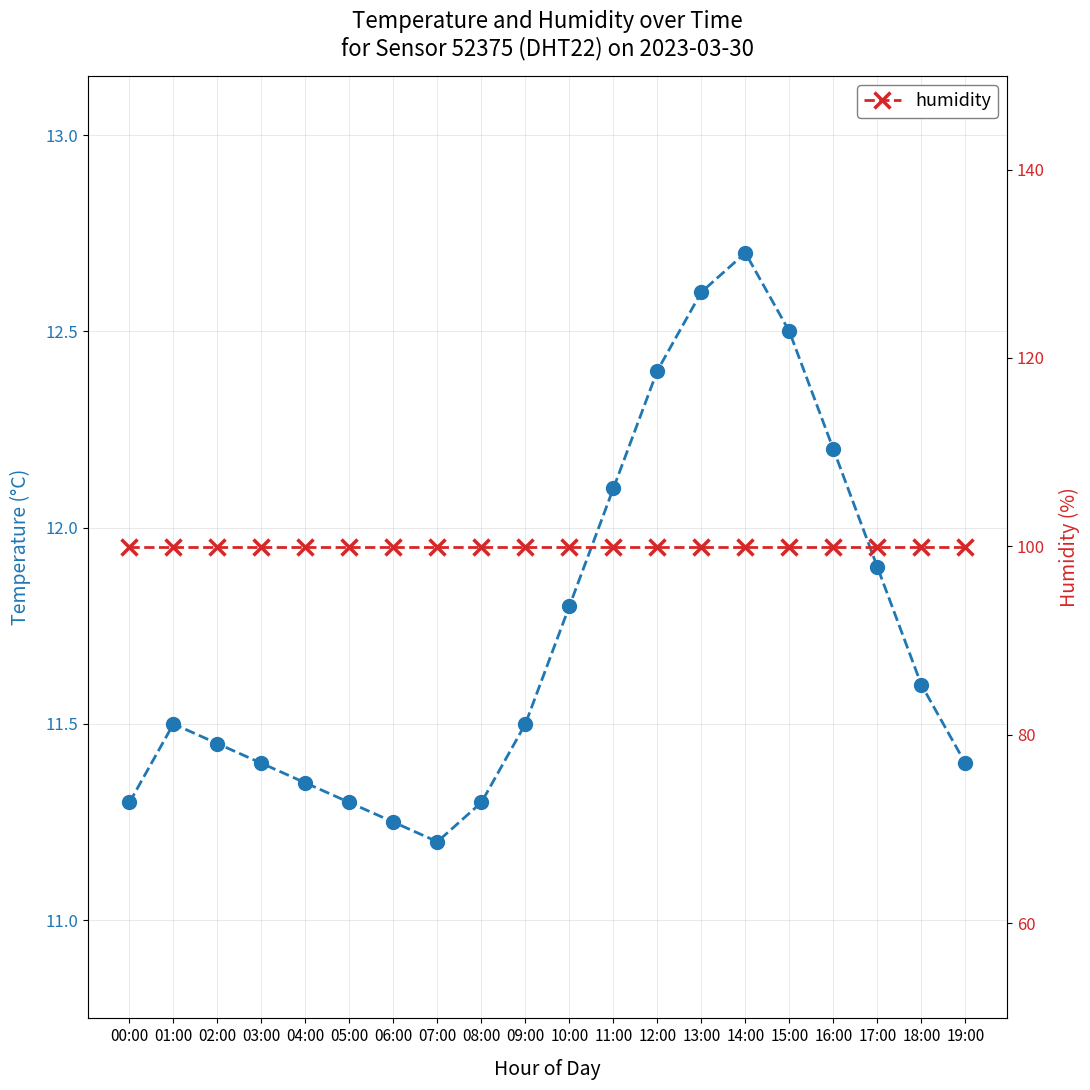

What is the total value across all series at 11:00?

112.0